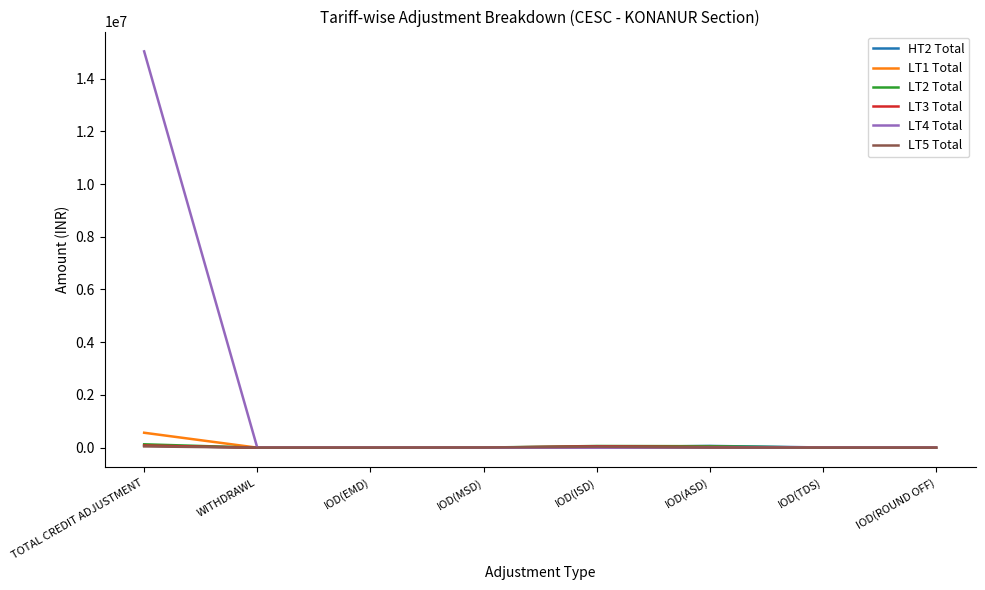

How many series are shown in this chart?

6